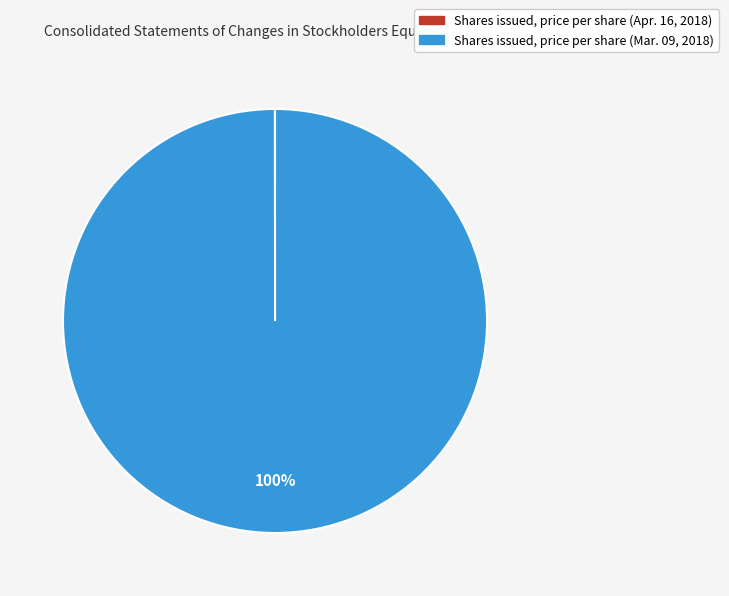

Which slice is the largest?

Shares issued, price per share (Mar. 09, 2018)